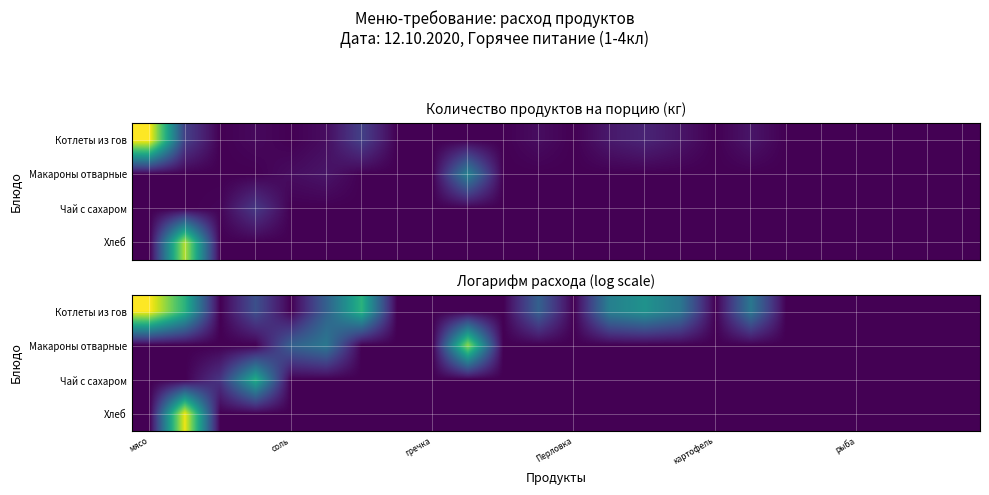

What is the difference between the maximum and second lowest values in the Хлеб series?

4.4